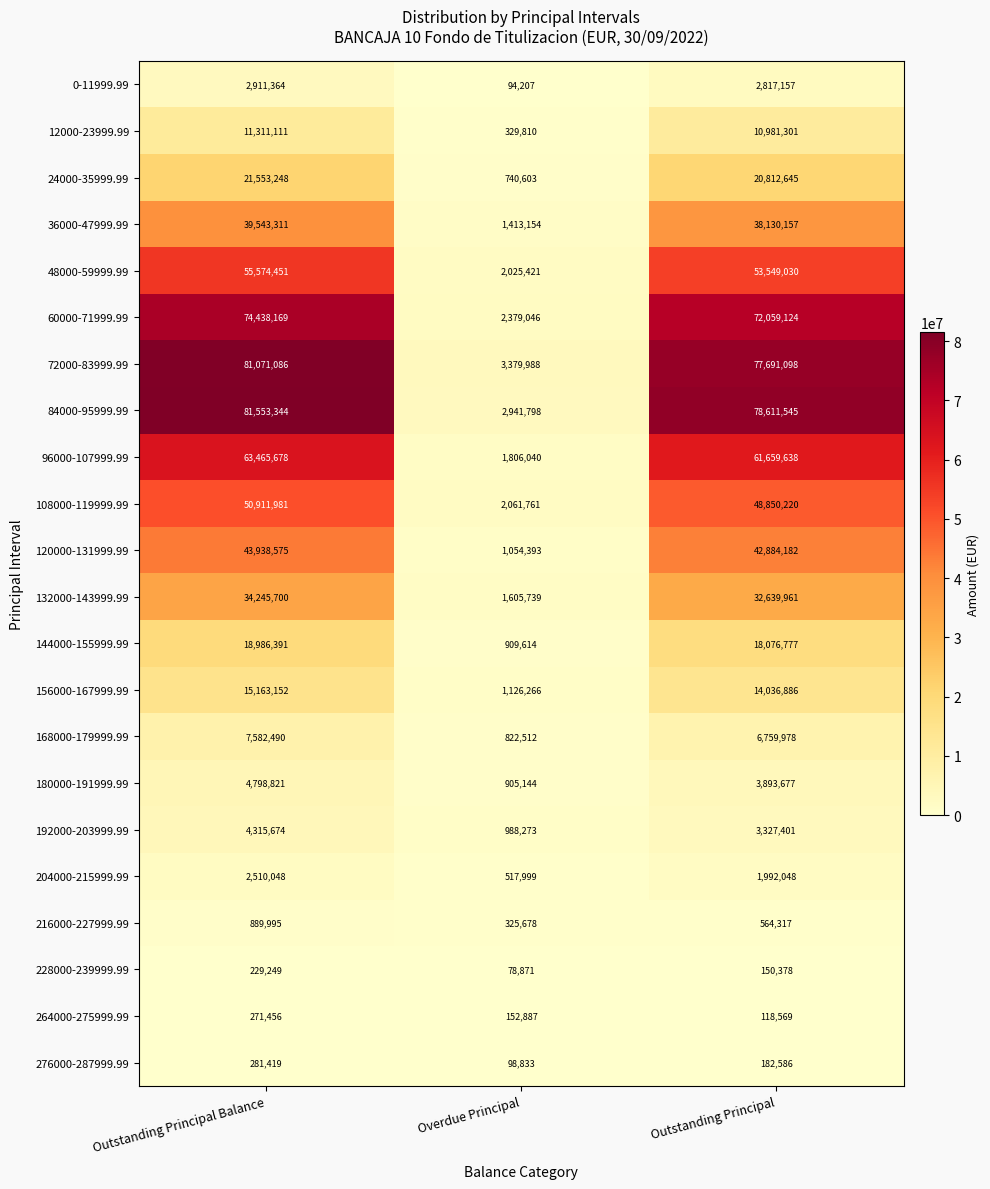

What is the difference between the maximum and minimum values in the 96000-107999.99 series?

61659638